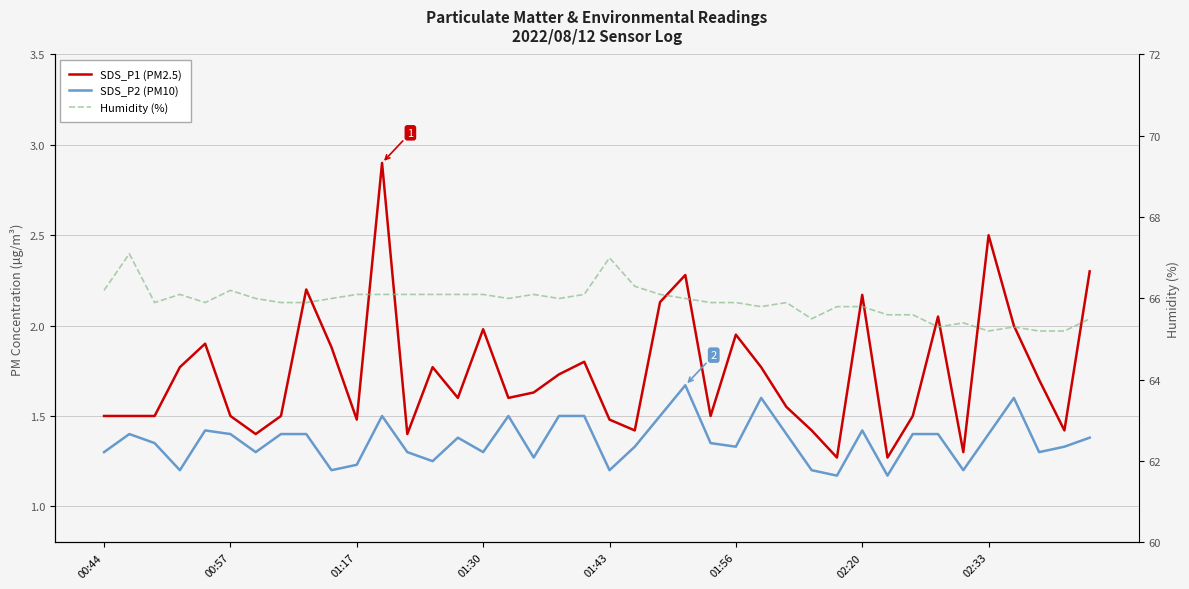

How many interior local valleys does the Humidity (%) series have?

8